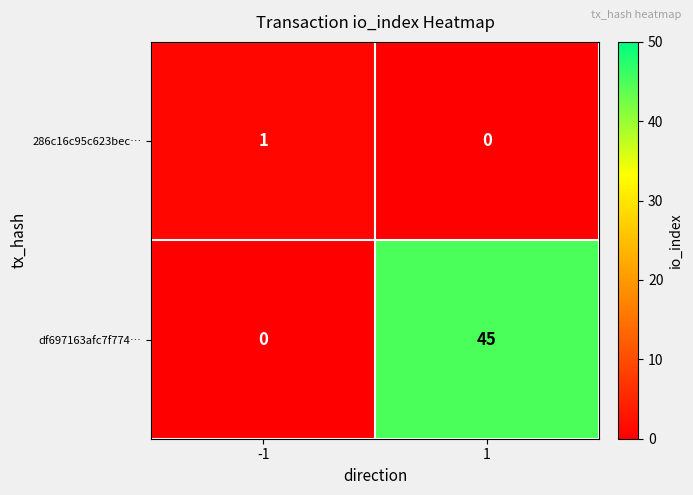

Reading right to left, transcribe all the data shown in this chart.

286c16c95c623bec…: 1=0	-1=1
df697163afc7f774…: 1=45	-1=0